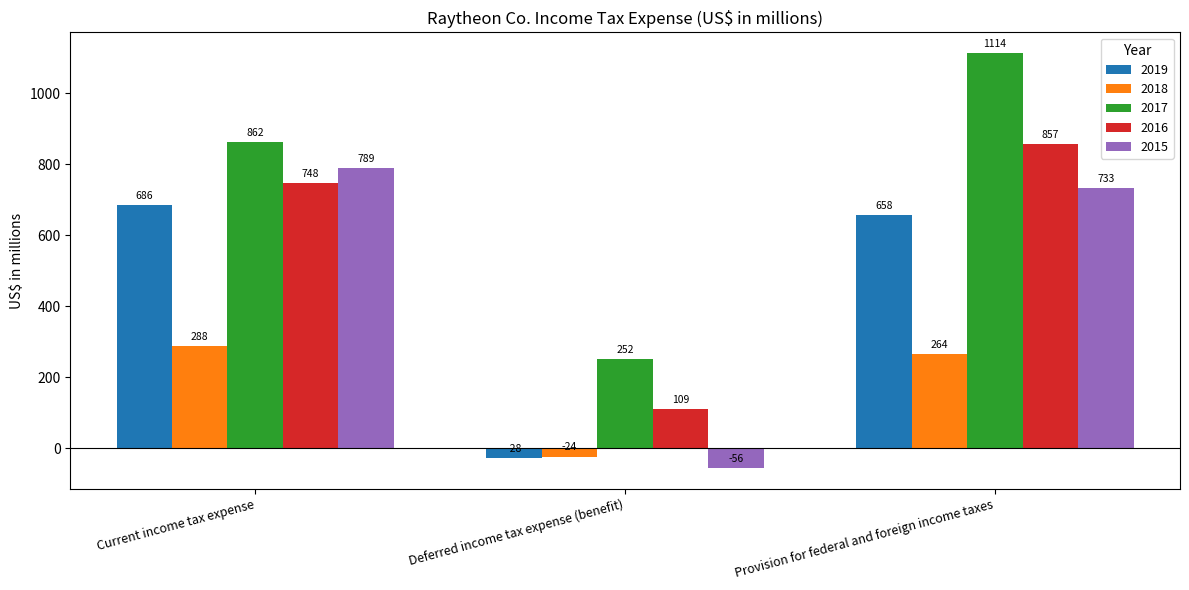

What is the sum of all 2016 values?

1714